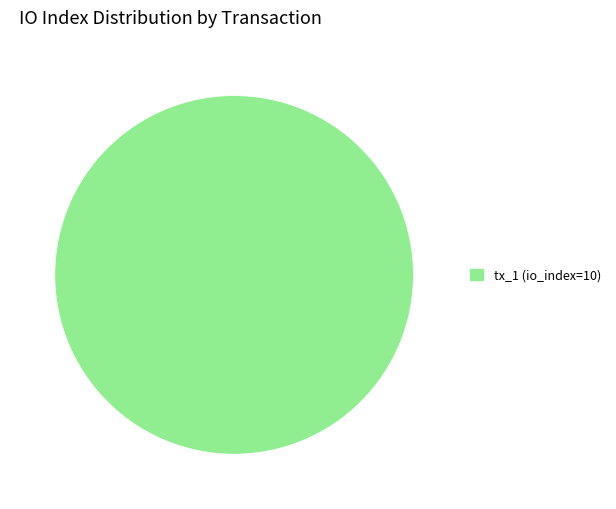

The tx_1 (io_index=10) slice represents 100% of the pie. True or false?

True